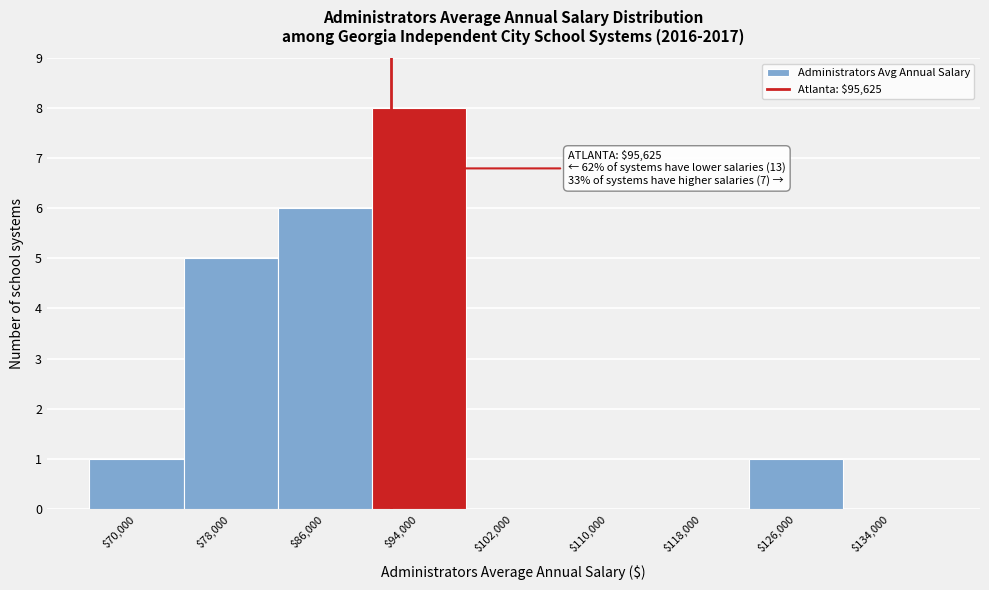

What is the maximum value shown in the chart?

8